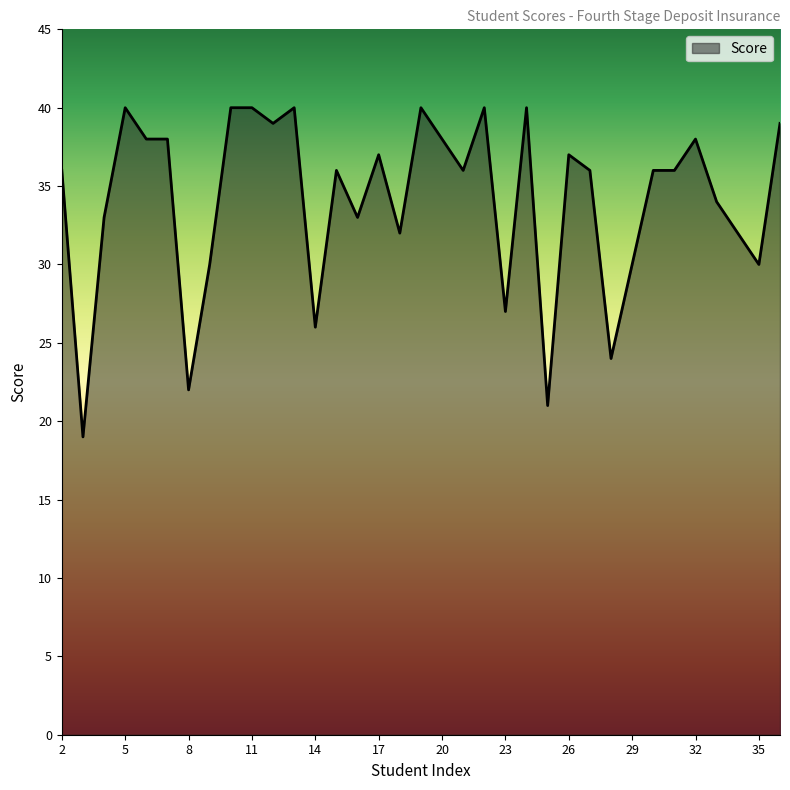

What is the sum of all values?

1193